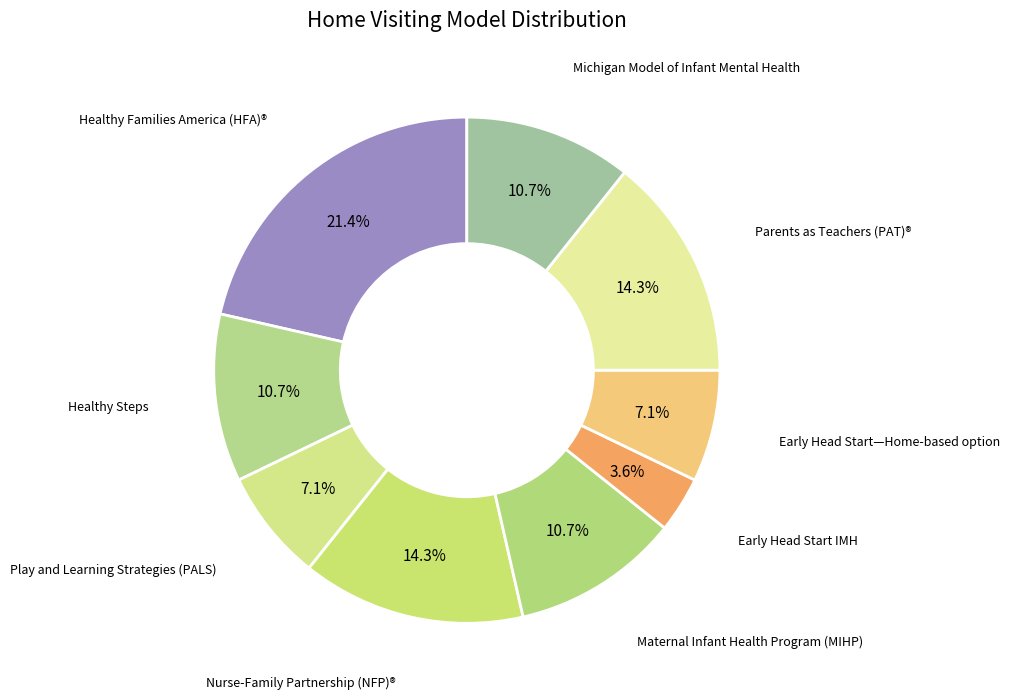

Rank the categories by value from lowest to highest.

Early Head Start IMH, Play and Learning Strategies (PALS), Early Head Start—Home-based option, Healthy Steps, Maternal Infant Health Program (MIHP), Michigan Model of Infant Mental Health, Nurse-Family Partnership (NFP)®, Parents as Teachers (PAT)®, Healthy Families America (HFA)®